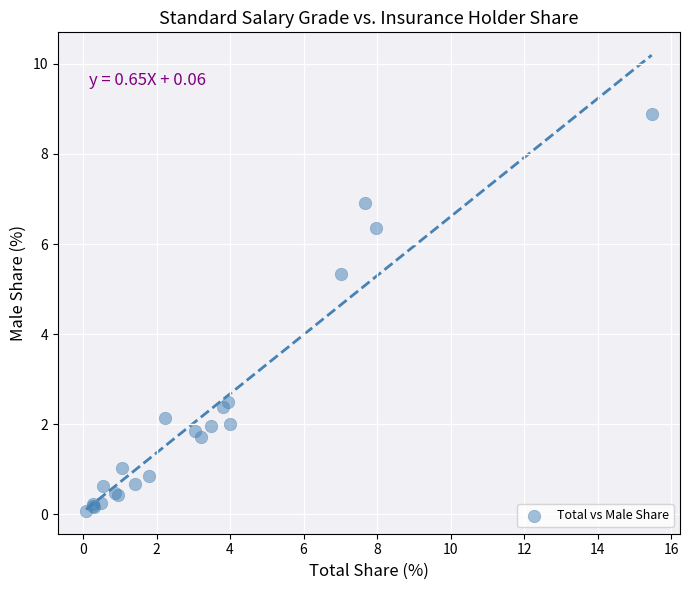

What Y value in the scatter plot is closest to 4?

5.3